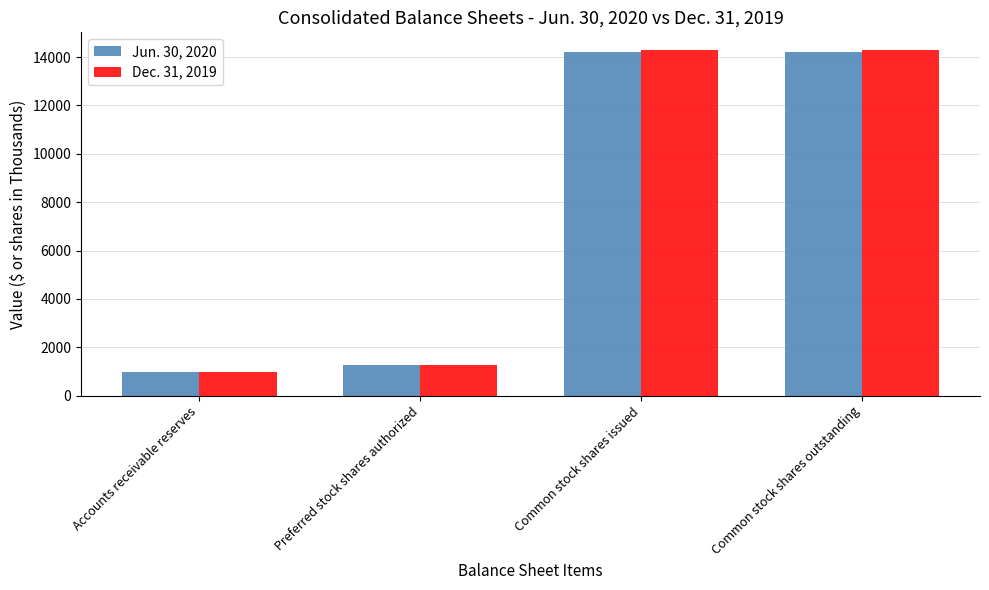

What are all the series names shown in the legend?

Jun. 30, 2020, Dec. 31, 2019